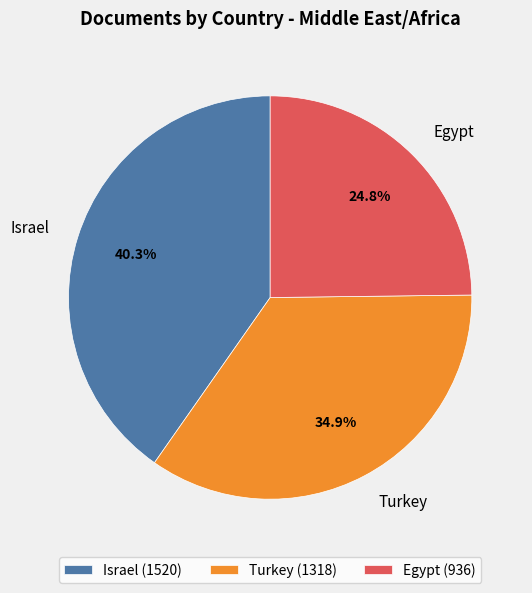

Rank the categories by value from highest to lowest.

Israel, Turkey, Egypt